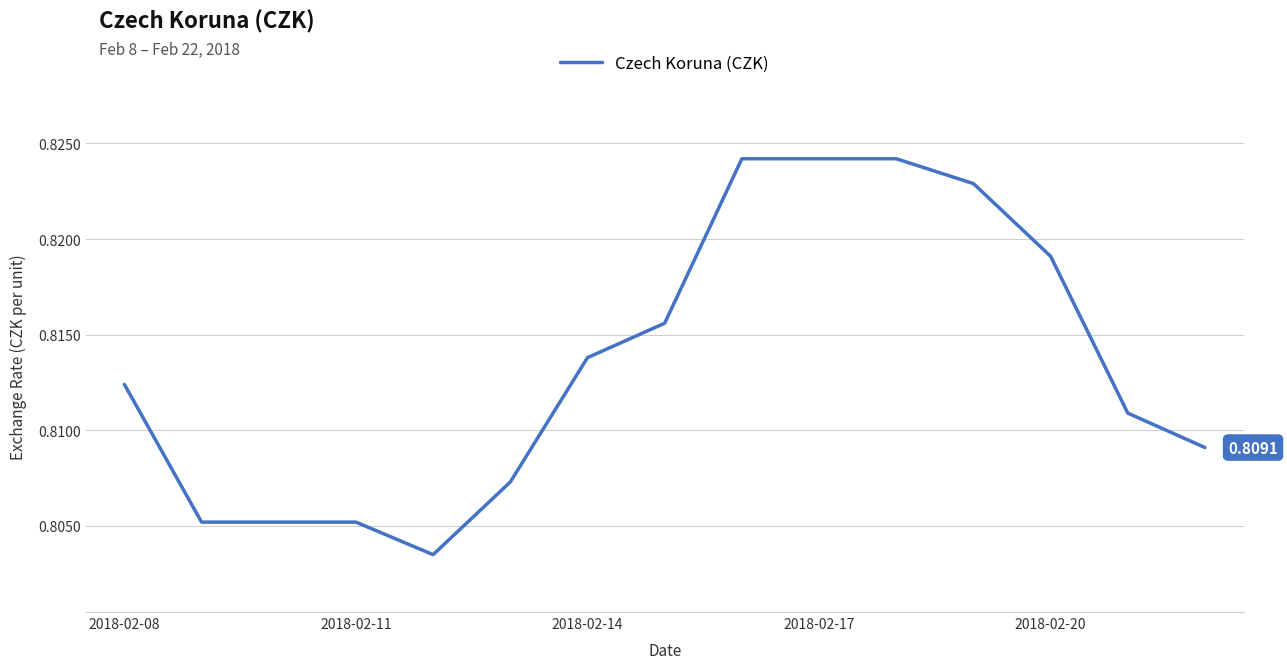

Between 2018-02-08 and 2018-02-11, which is larger?

2018-02-08